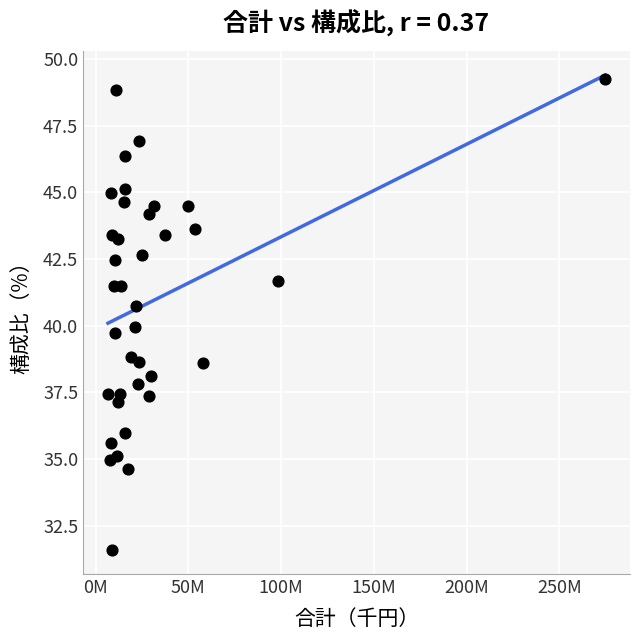

What is the range of X values (max minus min)?

267986126.0